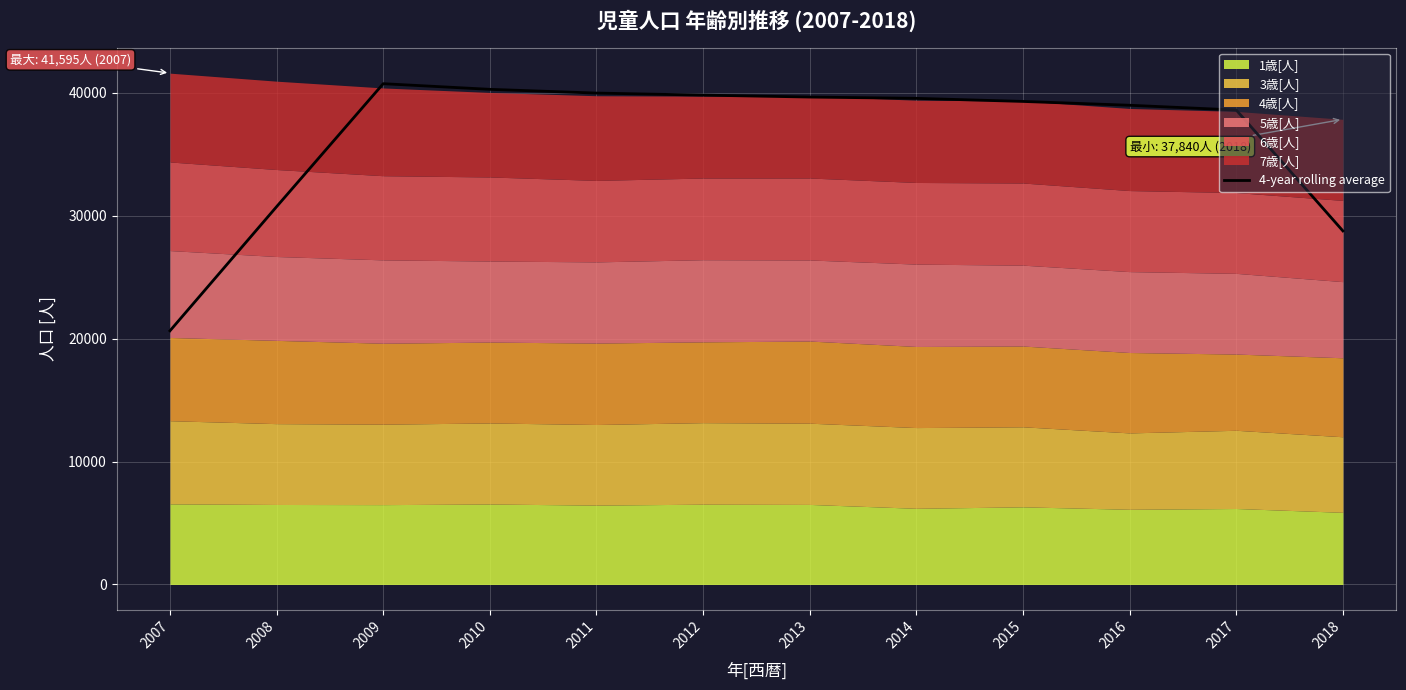

Rank the categories by value from highest to lowest.

2009, 2010, 2011, 2012, 2013, 2014, 2015, 2016, 2017, 2008, 2018, 2007